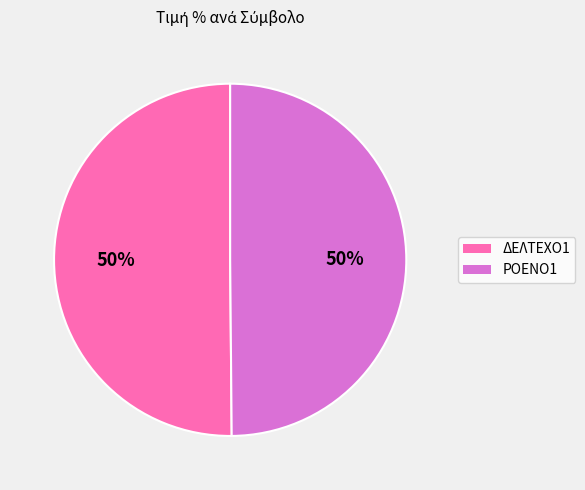

To the nearest percent, what is the combined percentage of ΔΕΛΤΕΧΟ1 and ΡΟΕΝΟ1?

100%